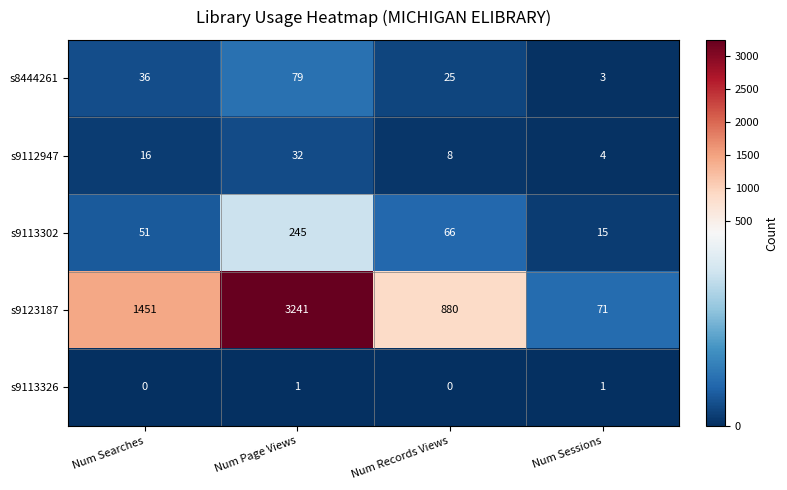

What is the approximate value of s8444261 at Num Records Views, to the nearest 5?

25